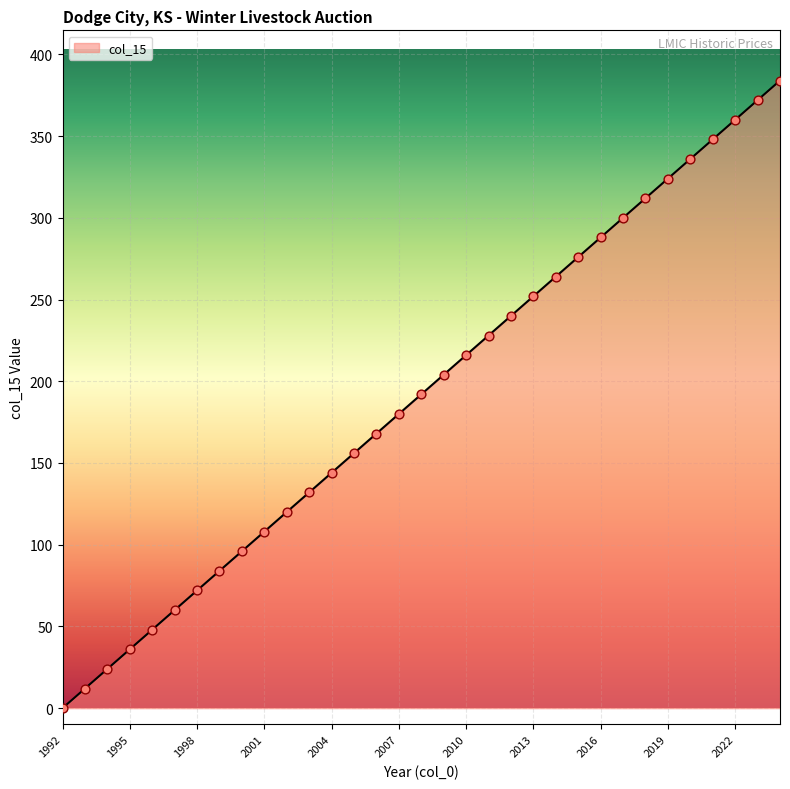

What is the maximum value shown in the chart?

384